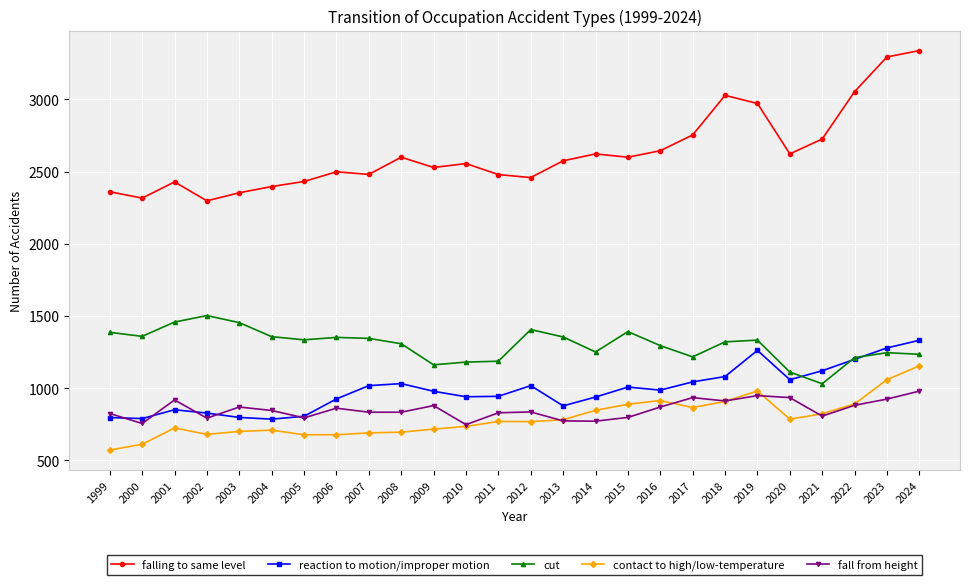

Which series has the largest total across all categories?

falling to same level